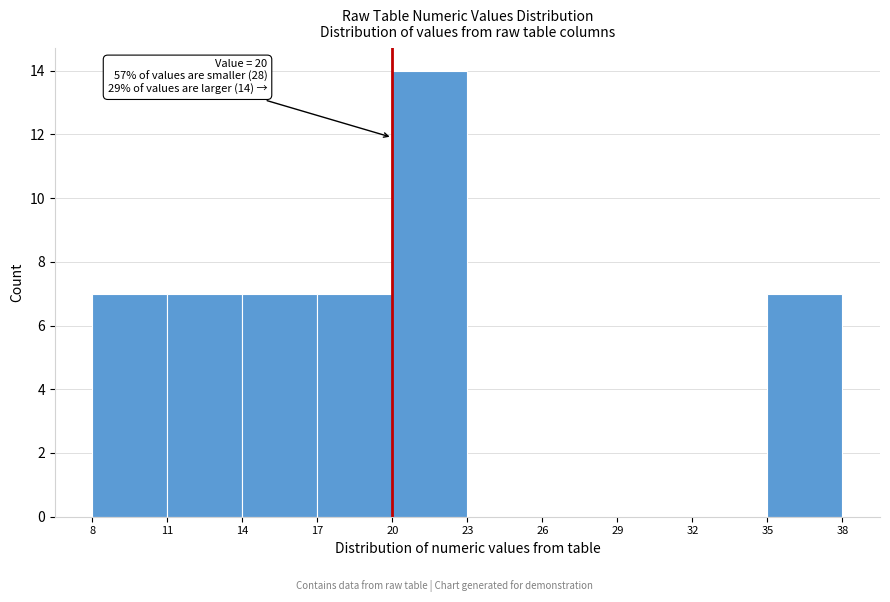

Over which range of the x-axis is the bar tallest?

20 to 23